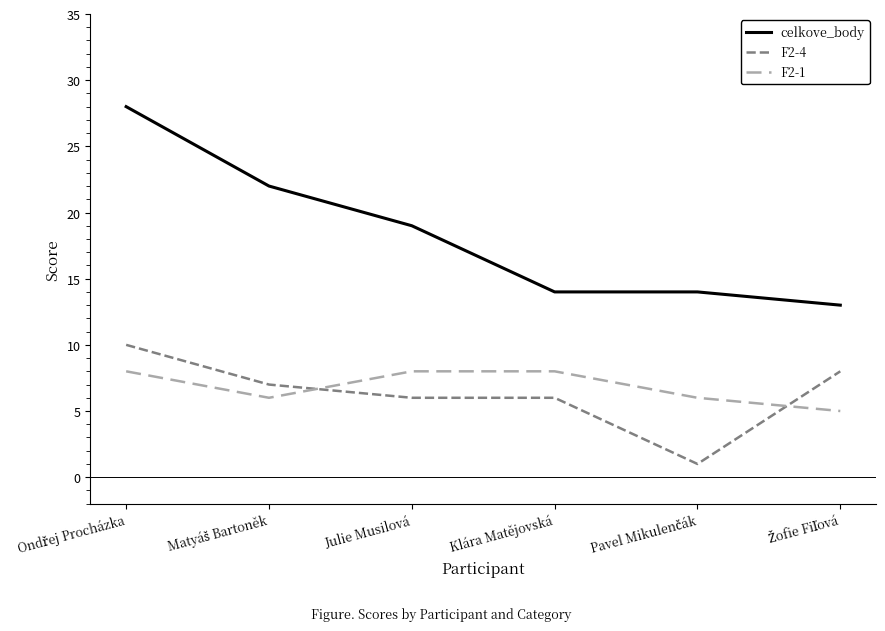

Is the value of celkove_body at Klára Matějovská greater than the value of F2-4 at Klára Matějovská?

Yes